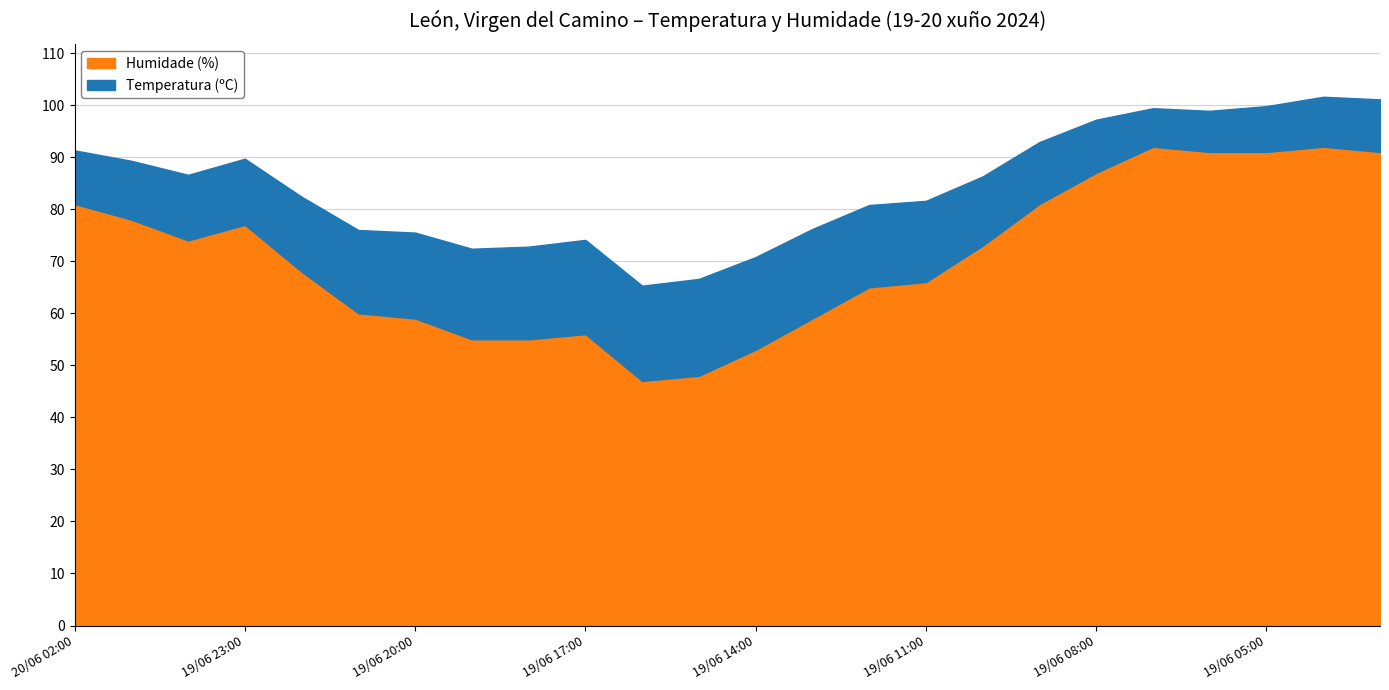

Is the value of Humidade (%) at 19/06 13:00 greater than the value of Temperatura (ºC) at 19/06 13:00?

Yes